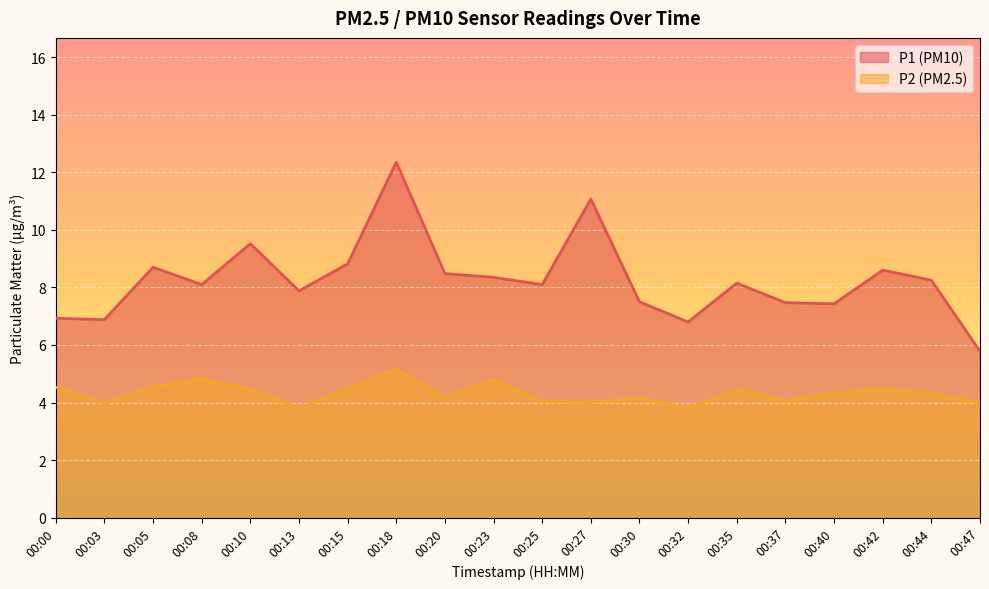

How many values in the P1 series exceed 8?

12